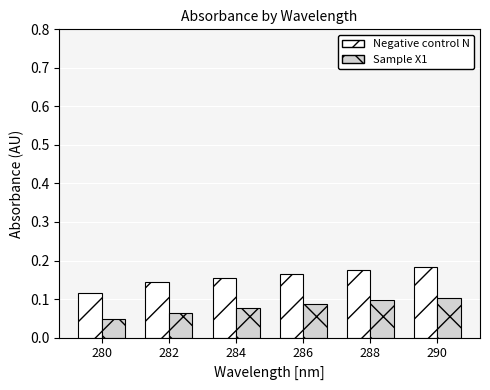

Which series changed the most between 284 and 288?

Sample X1